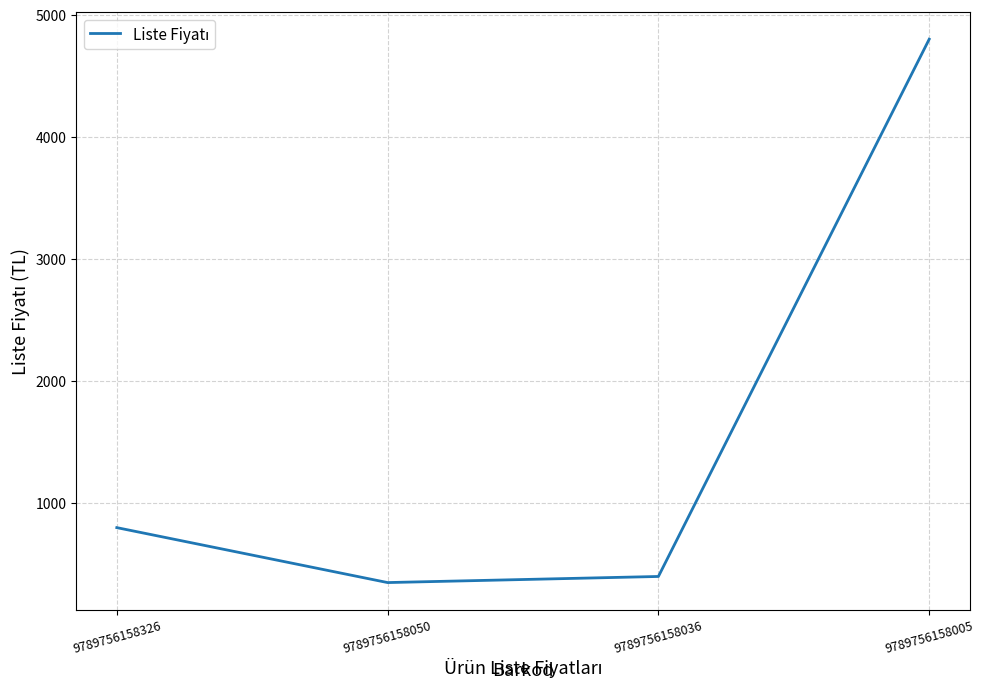

Reading right to left, extract all data points from this chart.

4800	400	350	800